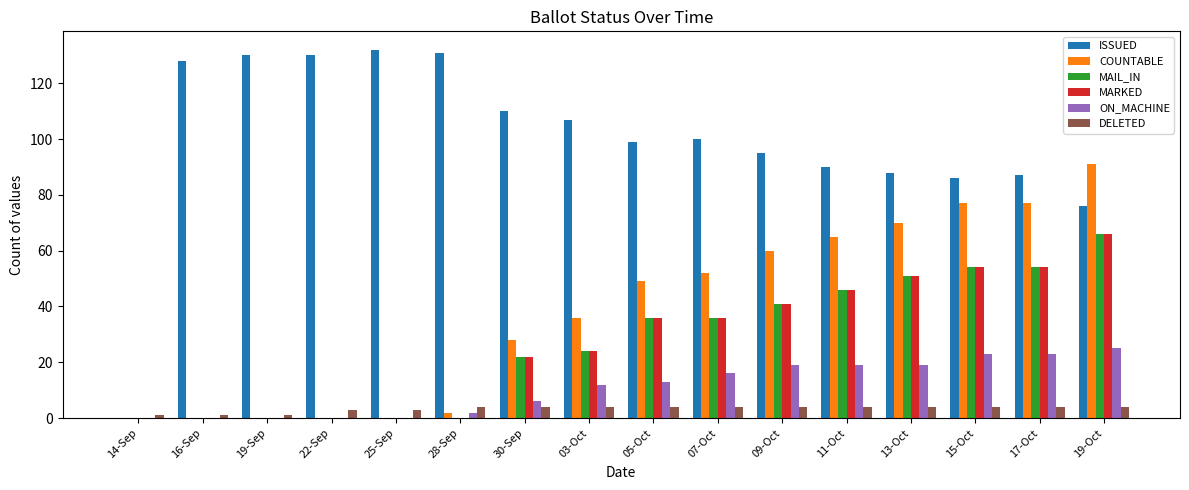

What is the greatest value displayed?

132